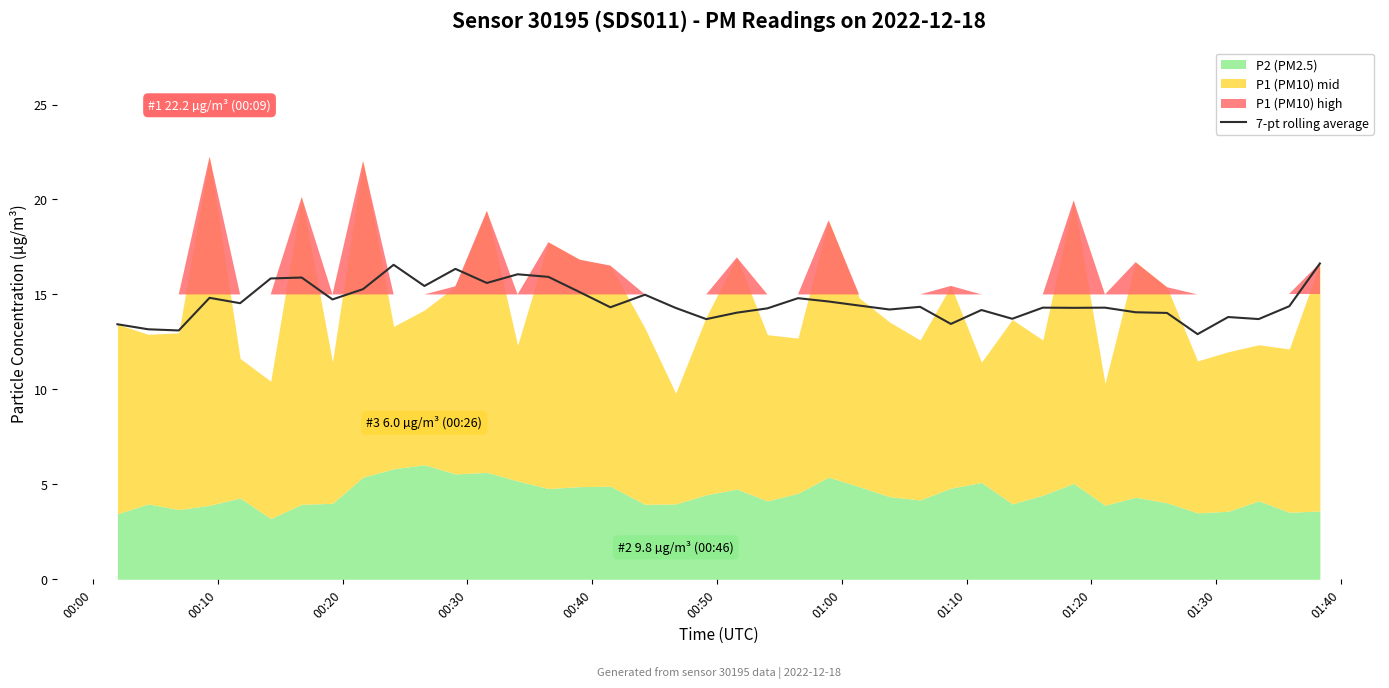

Reading left to right, transcribe all the data shown in this chart.

13.4	13.2	13.1	14.8	14.5	15.8	15.9	14.7	15.3	16.6	15.4	16.3	15.6	16.1	15.9	15.1	14.3	15.0	14.3	13.7	14.0	14.3	14.8	14.6	14.4	14.2	14.3	13.4	14.2	13.7	14.3	14.3	14.3	14.1	14.0	12.9	13.8	13.7	14.4	16.6